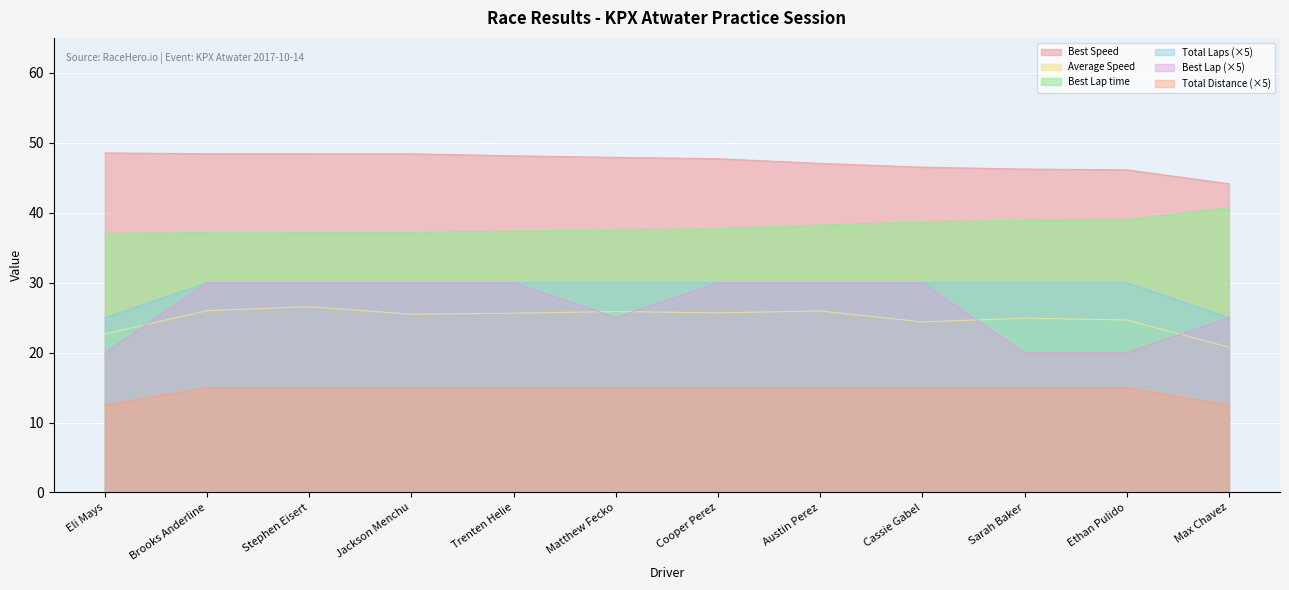

Which label corresponds to the largest value in the chart?

Eli Mays